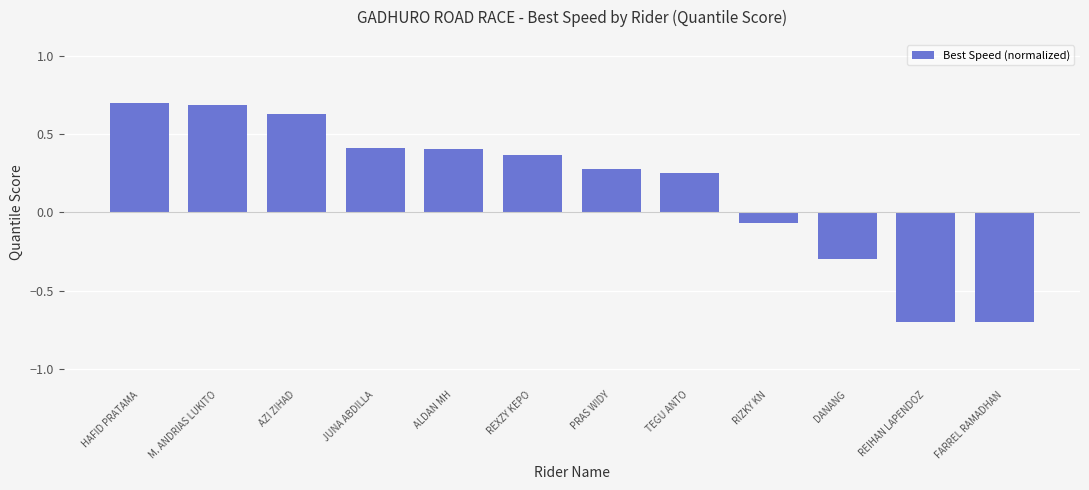

What is the smallest value displayed?

-0.7